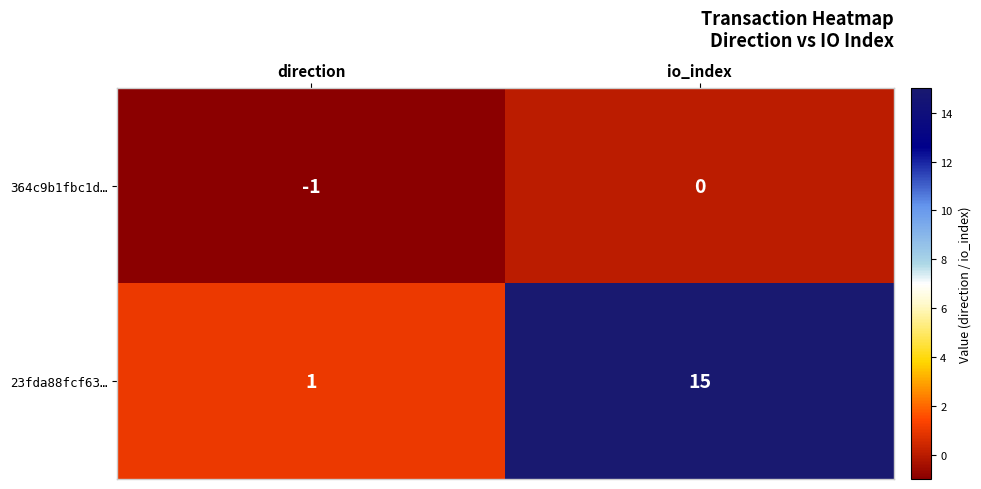

Which series has the largest total across all categories?

23fda88fcf63…